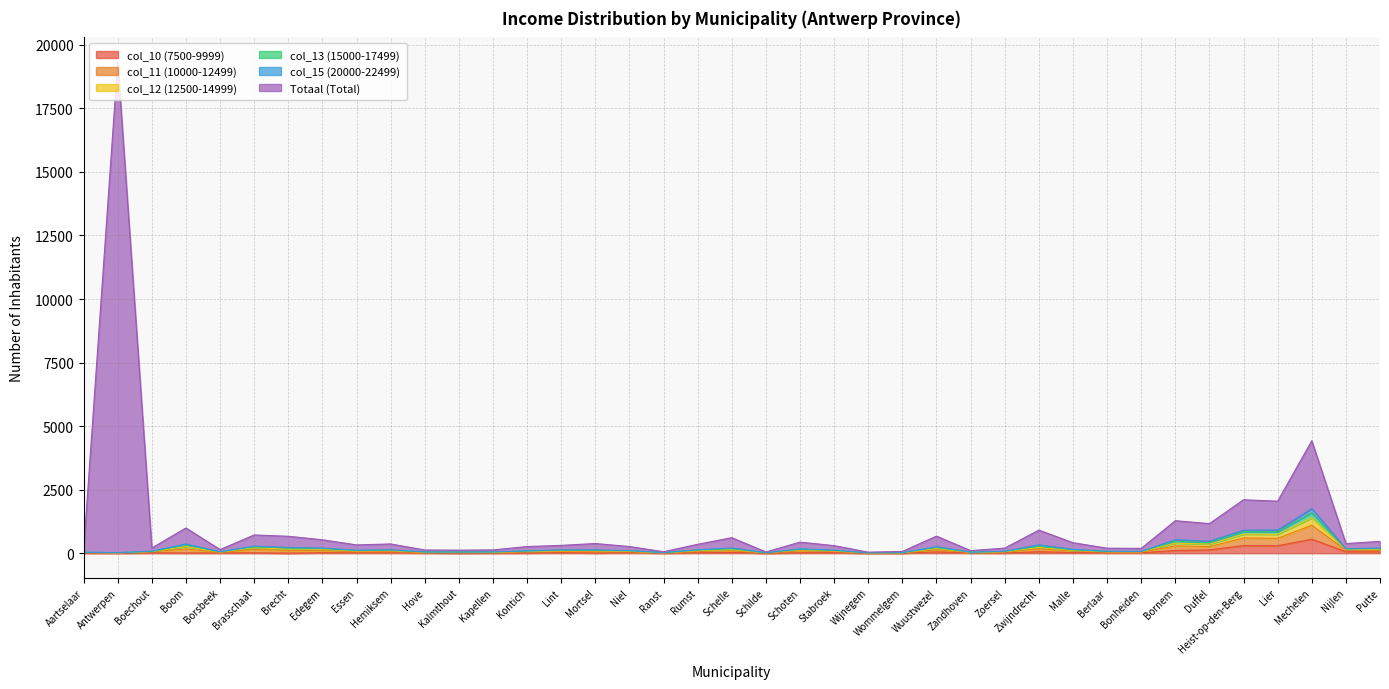

The col_12 (12500-14999) series shows 13 at Wommelgem. True or false?

False